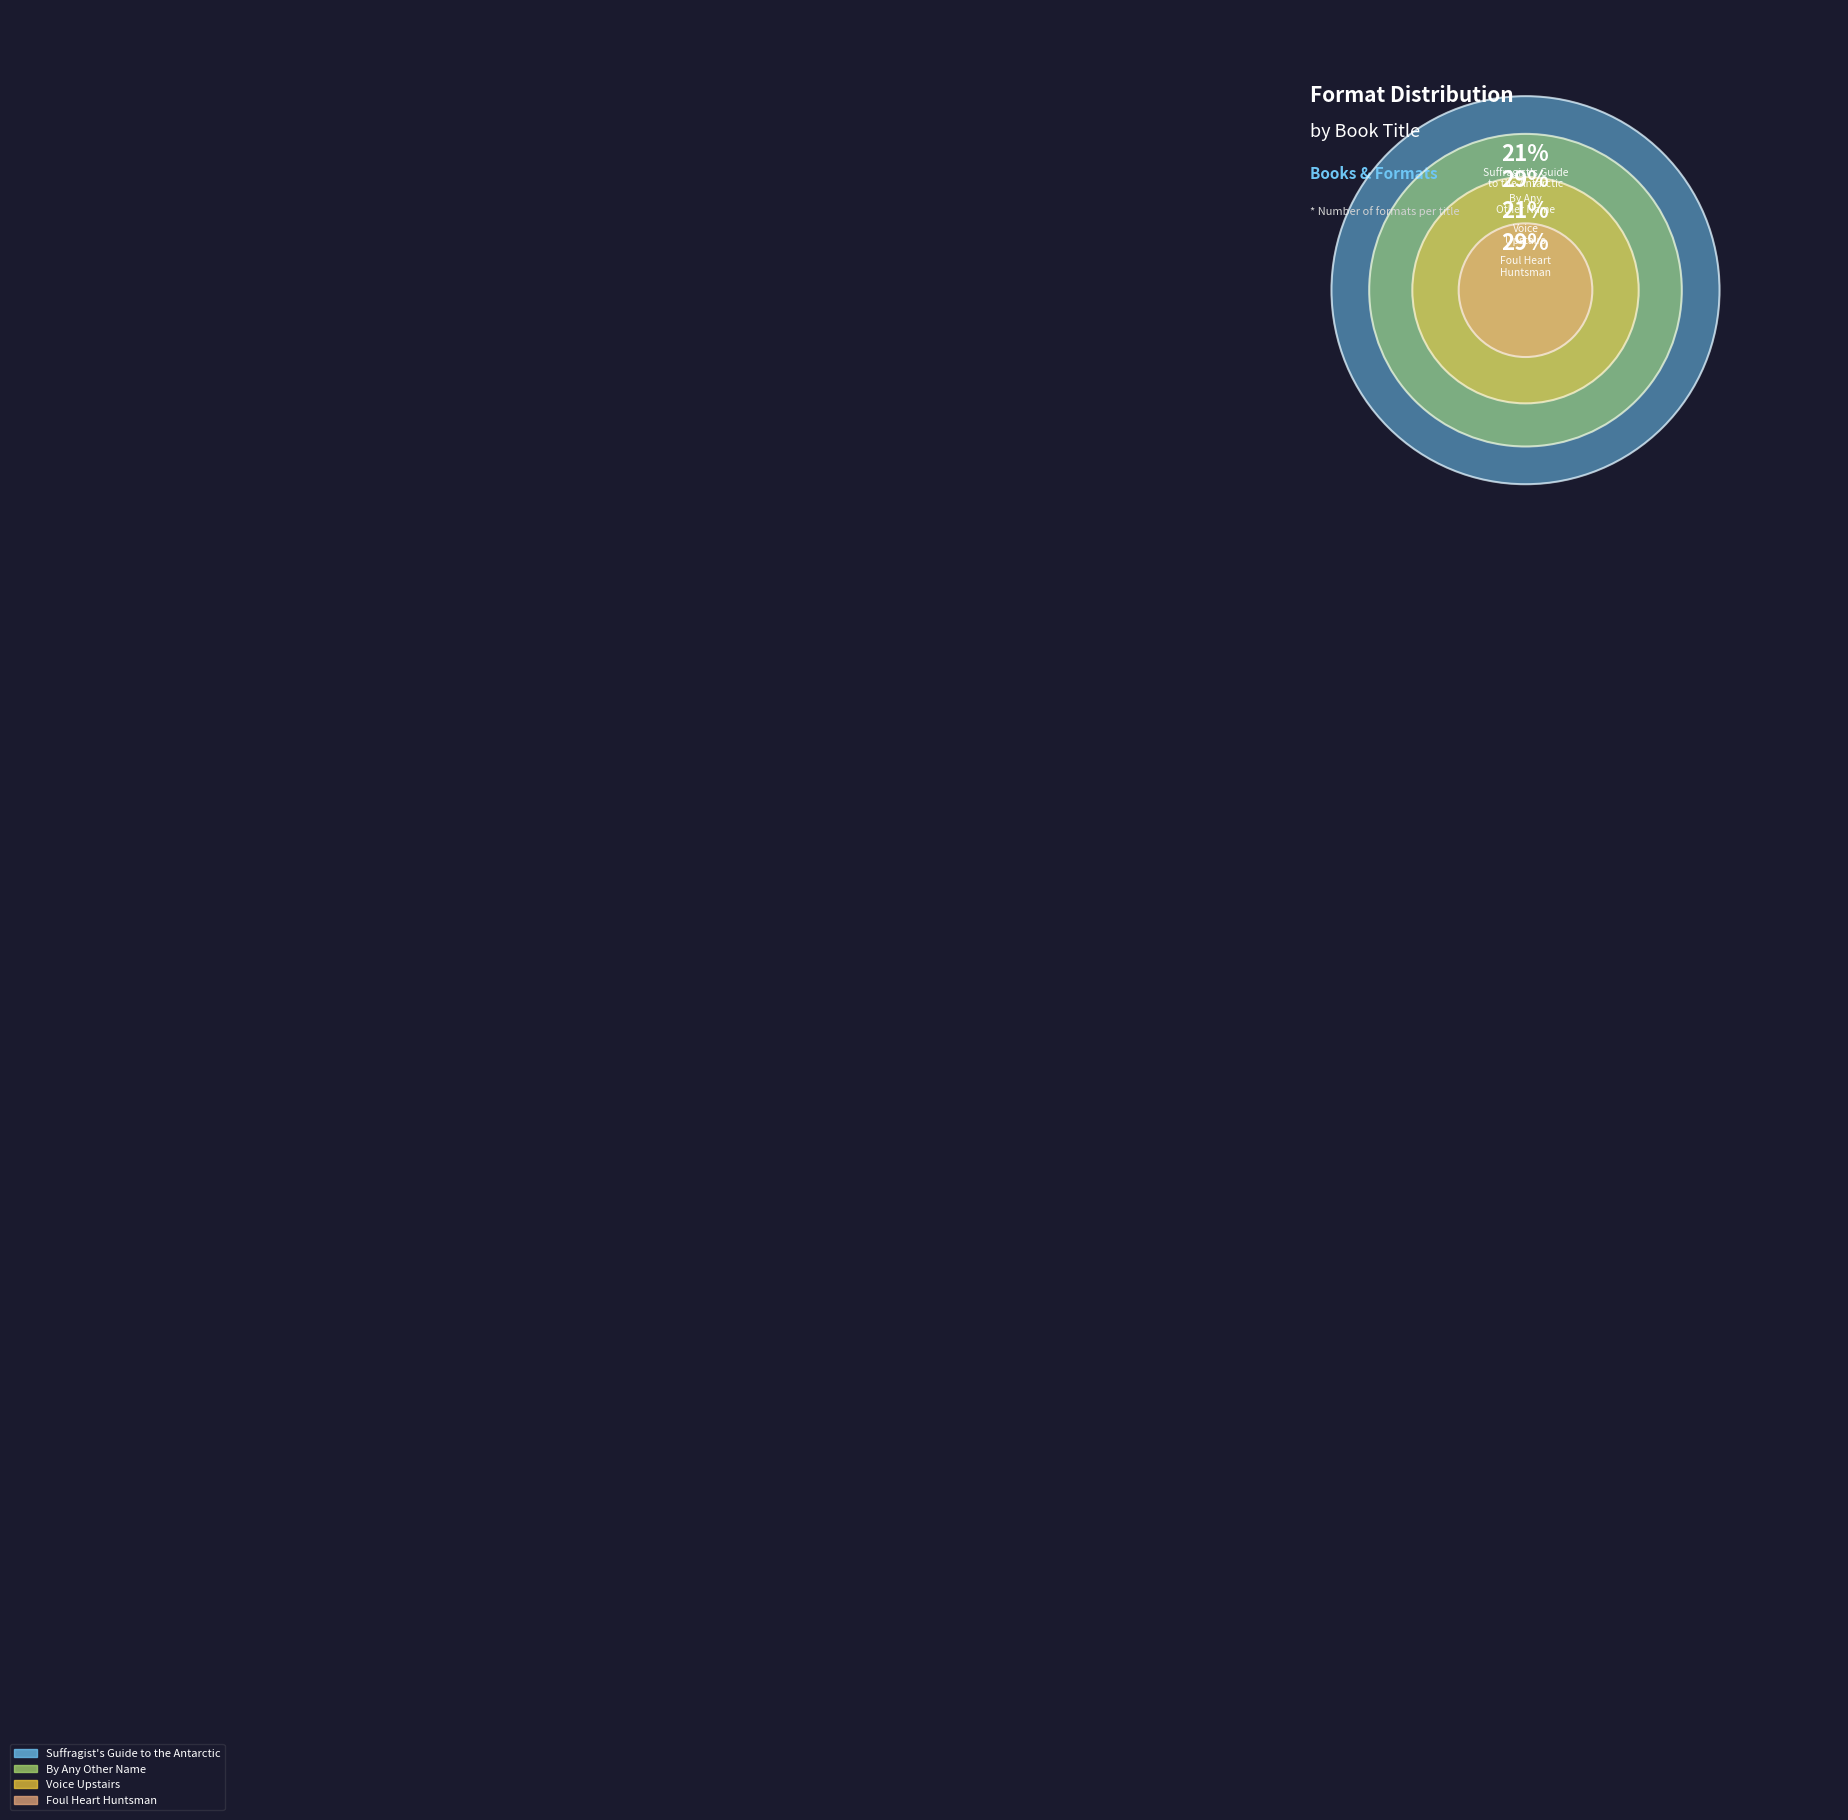

The By Any Other Name slice represents 29% of the pie. True or false?

True